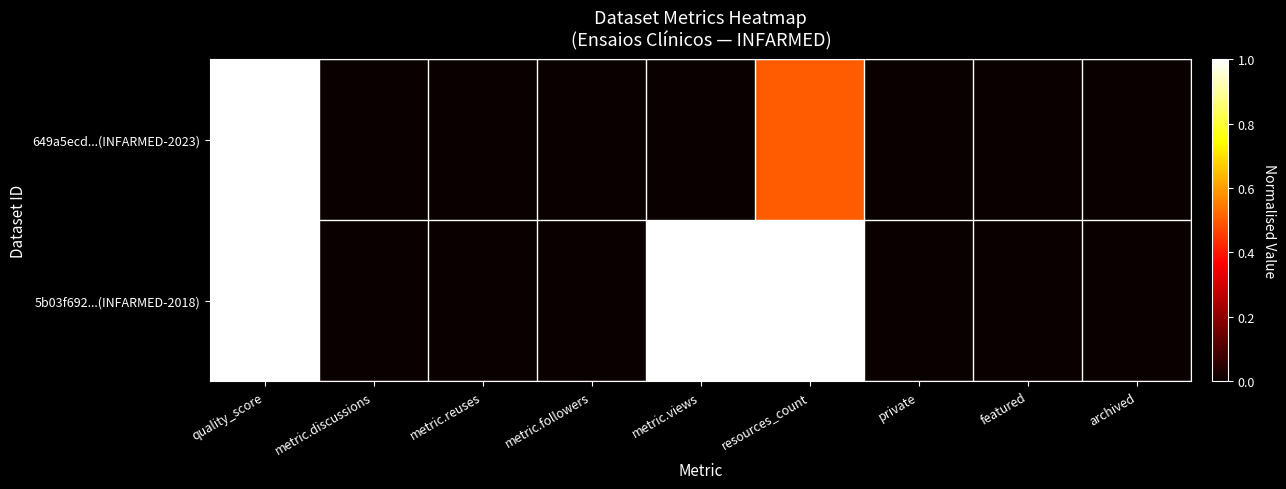

How many categories are shown in the chart?

9